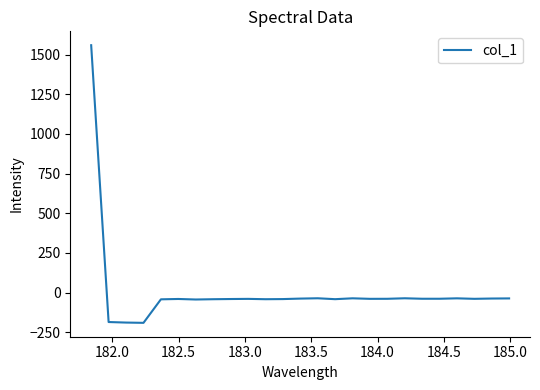

How many lines are shown in the chart?

1